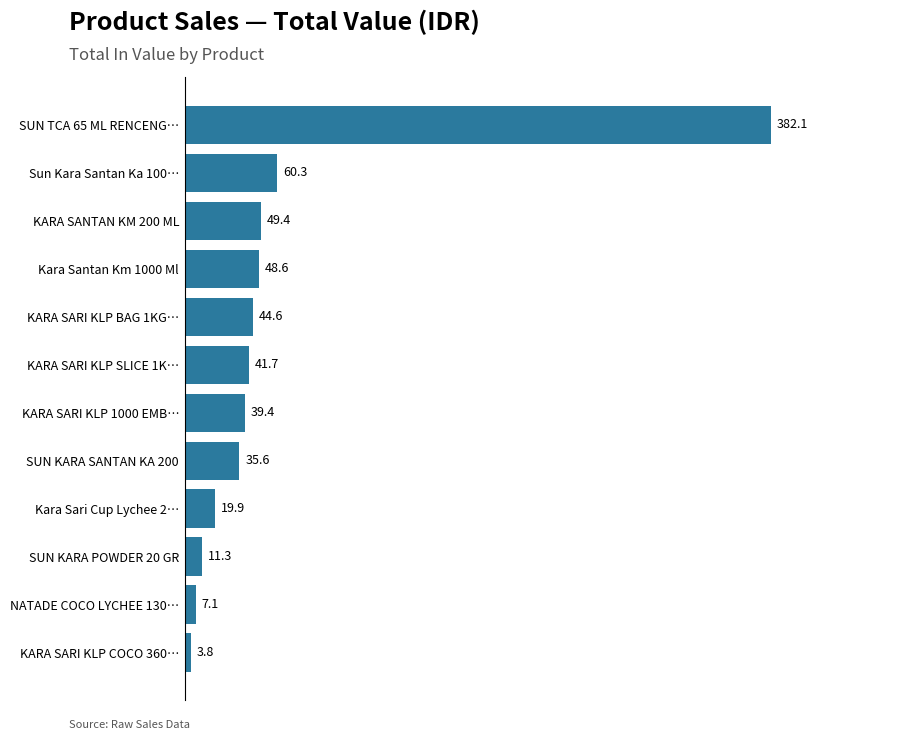

Rank the categories by value from highest to lowest.

SUN TCA 65 ML RENCENG…, Sun Kara Santan Ka 100…, KARA SANTAN KM 200 ML, Kara Santan Km 1000 Ml, KARA SARI KLP BAG 1KG…, KARA SARI KLP SLICE 1K…, KARA SARI KLP 1000 EMB…, SUN KARA SANTAN KA 200, Kara Sari Cup Lychee 2…, SUN KARA POWDER 20 GR, NATADE COCO LYCHEE 130…, KARA SARI KLP COCO 360…